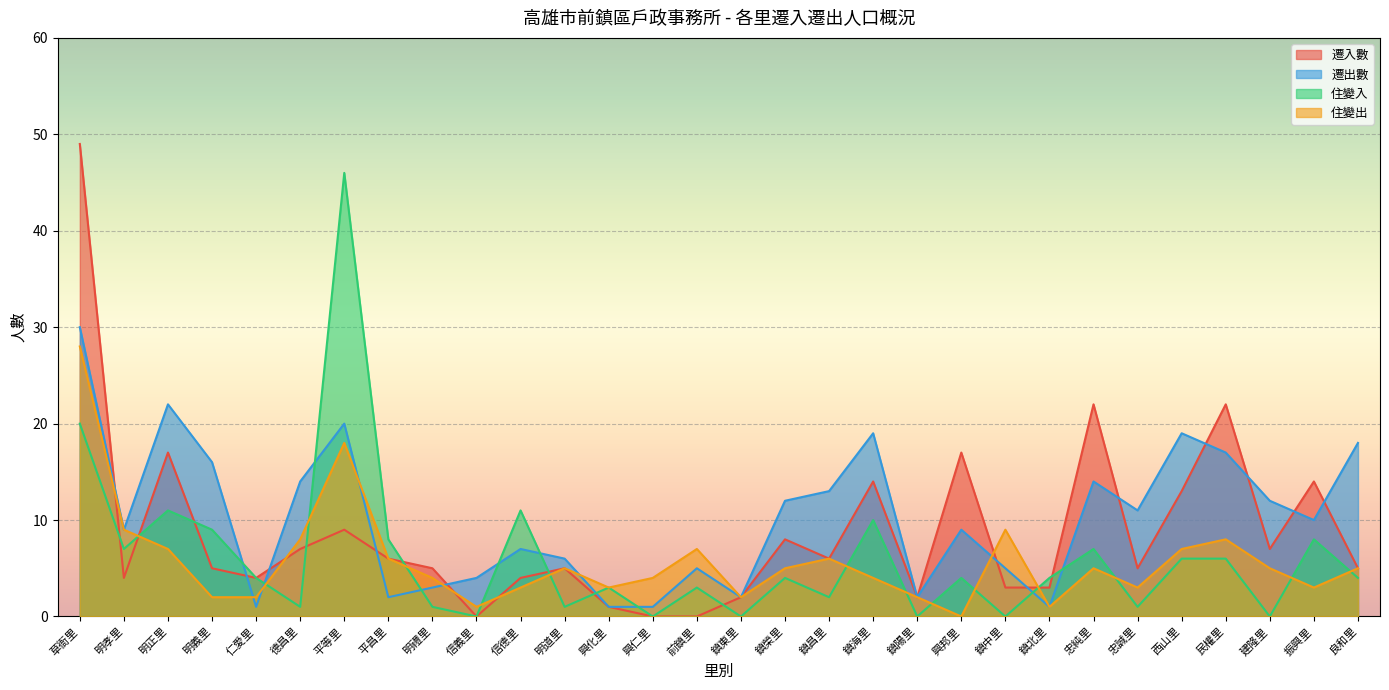

At which label is 住變出 closest to 14?

平等里